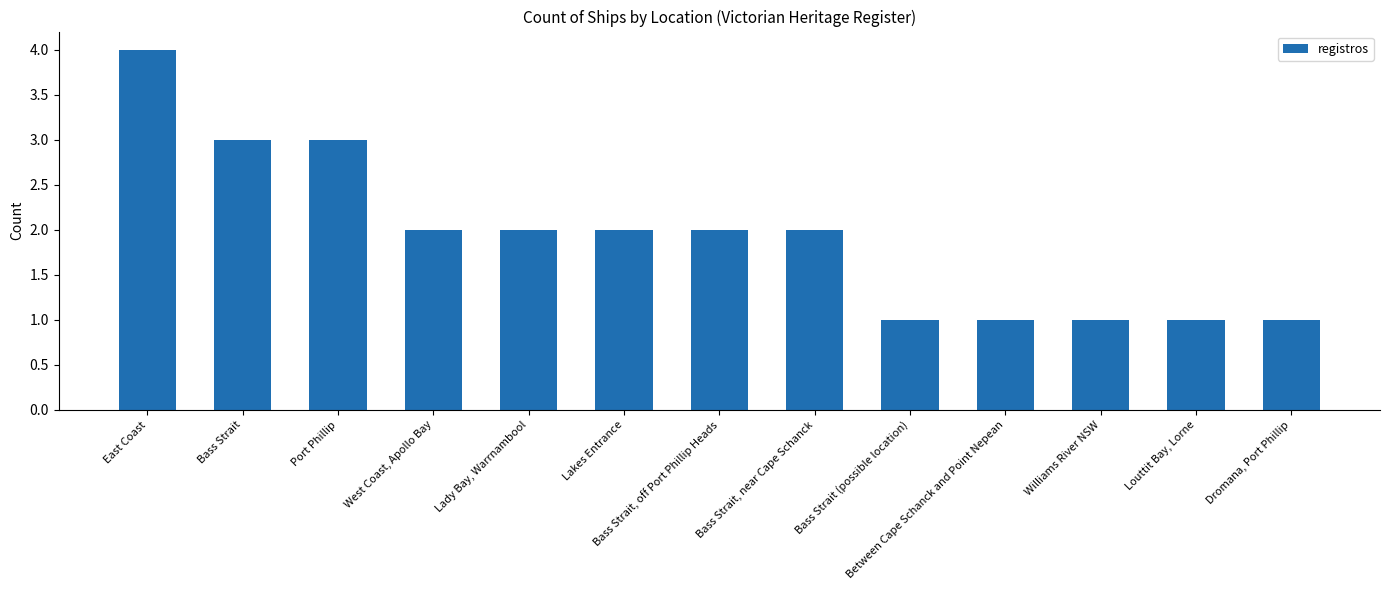

Reading left to right, extract all data points from this chart.

4	3	3	2	2	2	2	2	1	1	1	1	1